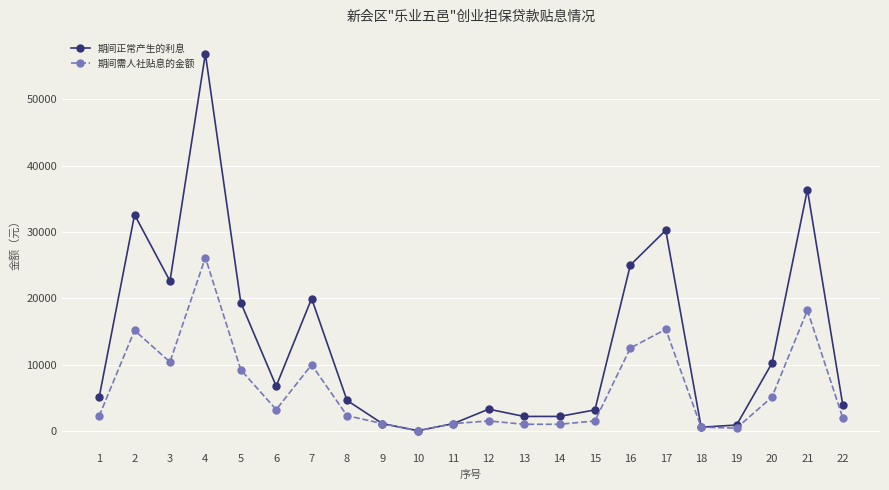

Where is the first local maximum for 期间需人社贴息的金额?

2